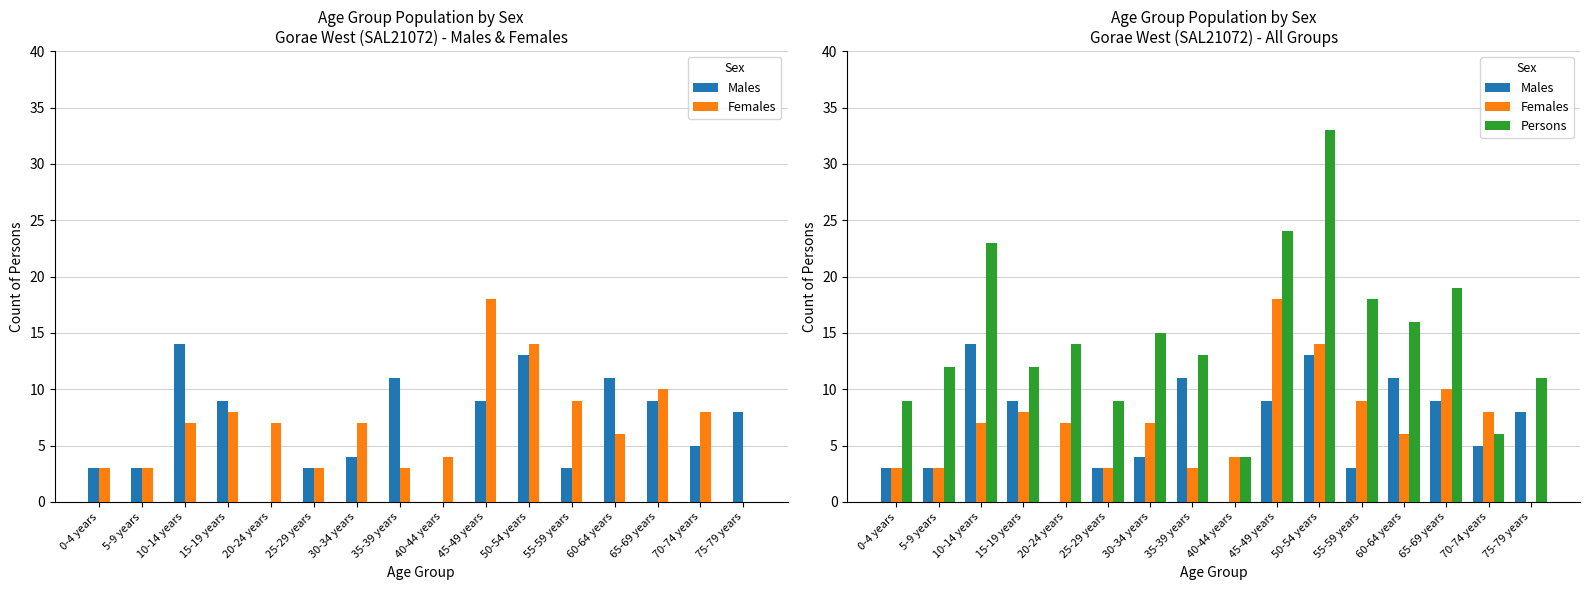

List the series in order of their peak value, highest first.

Persons, Females, Males